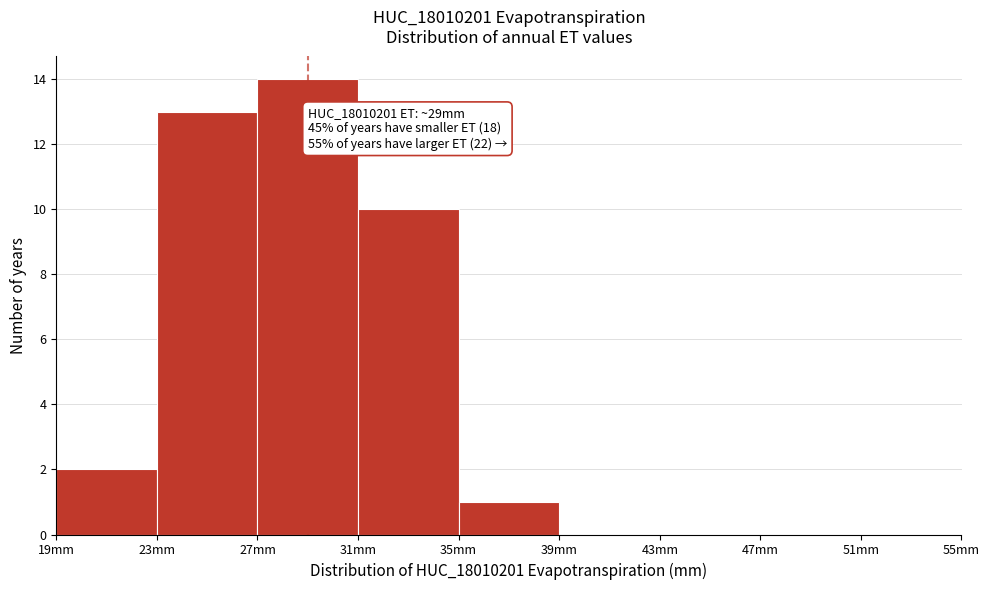

Which range on the x-axis has the tallest bar?

27 to 31